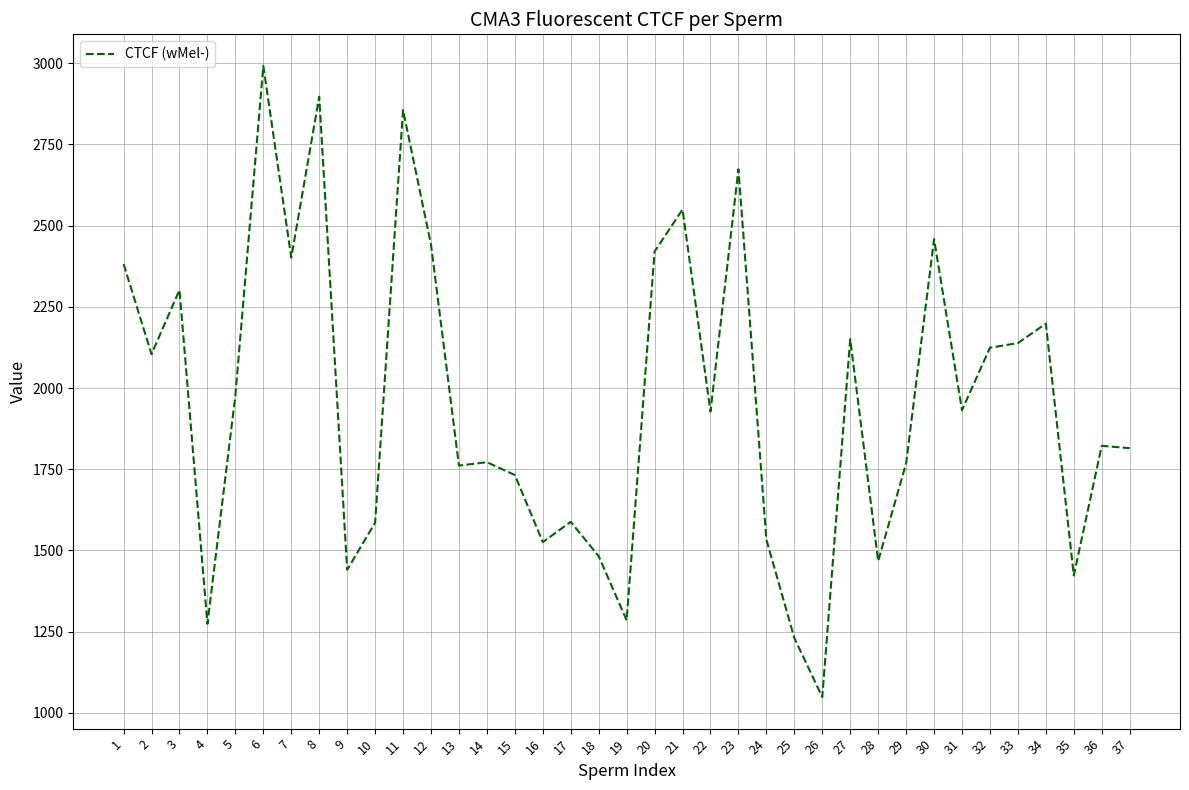

What is the change in value from 18 to 32?

+641.6